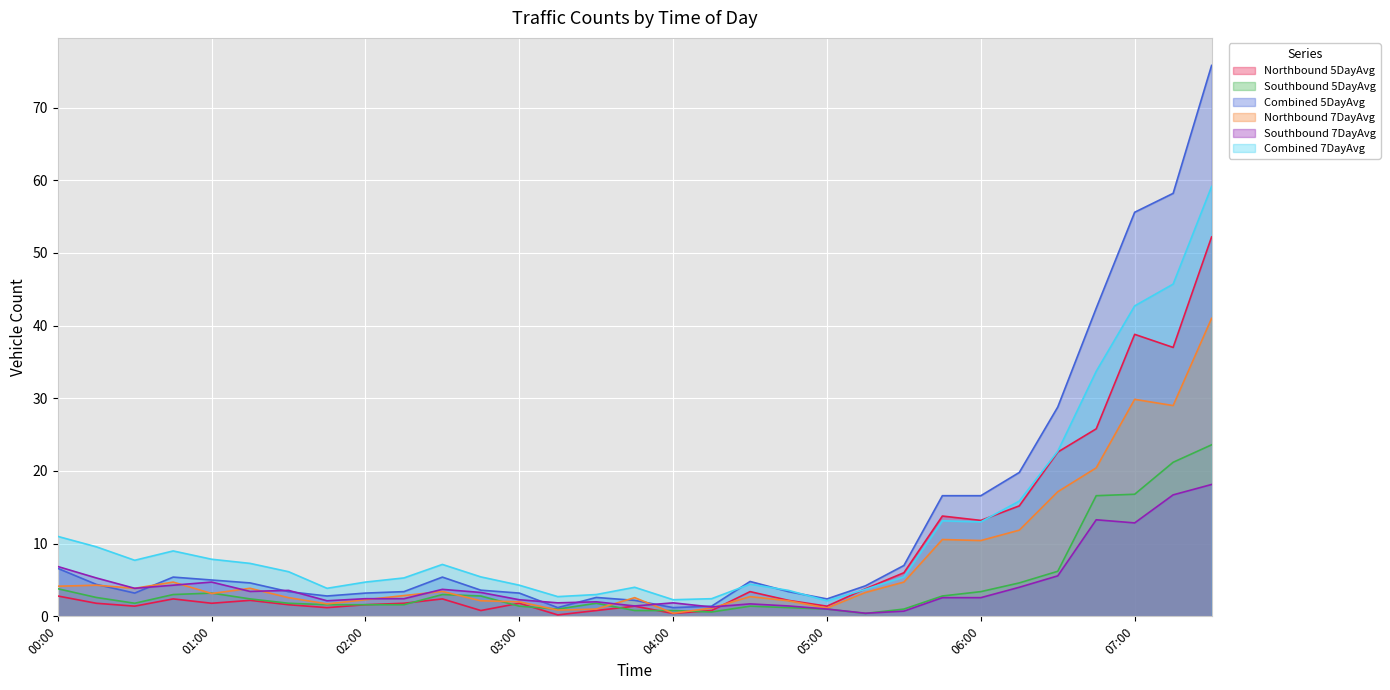

What is the maximum value for Southbound 5DayAvg?

23.6